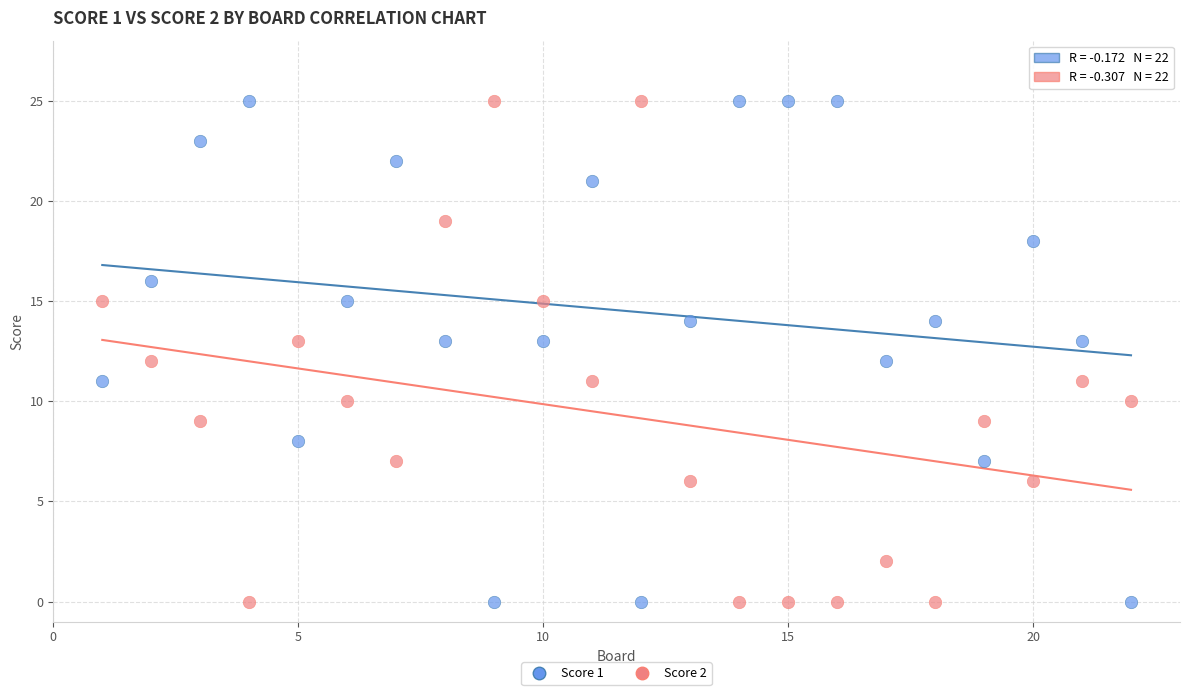

What are all the series names shown in the legend?

Score 1, Score 2